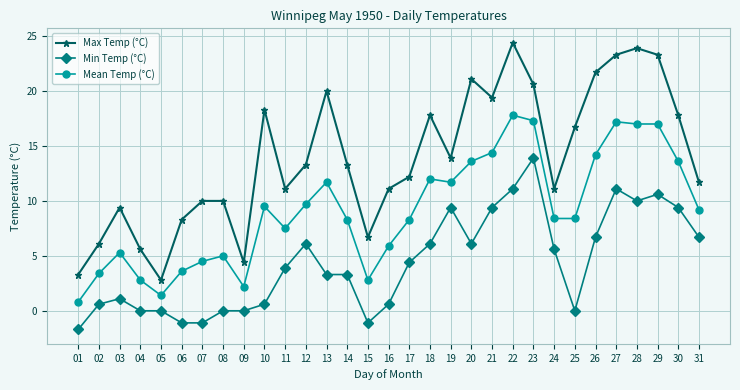

At which label does Mean Temp (°C) reach its peak?

22